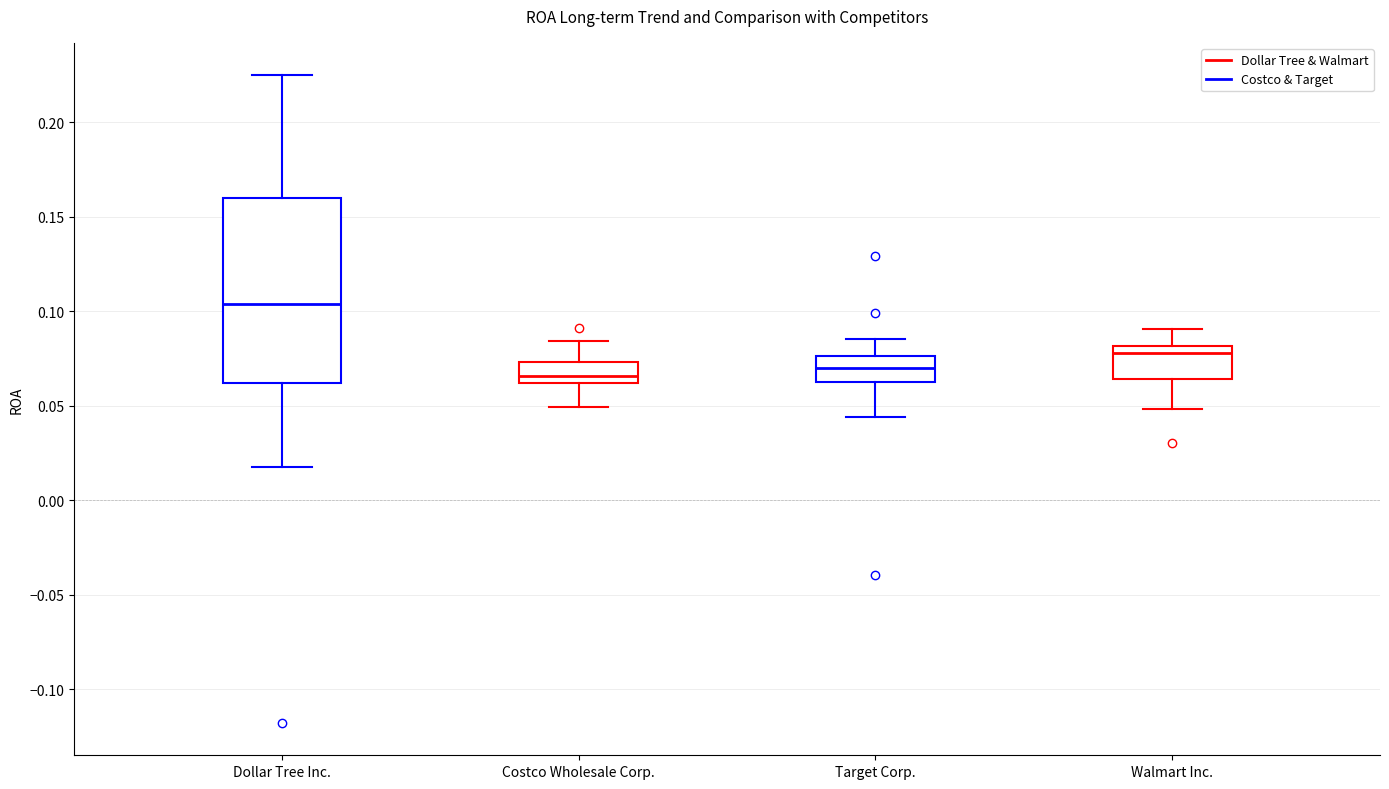

Reading left to right, read every box against the y-axis: the position of its median line, the range the box covers, and the ends of its whiskers. The values are not printed on the chart, so give them approximately, as read against the axis.

Dollar Tree Inc.: median 0.105, box 0.060 to 0.160, whiskers 0.020 to 0.225
Costco Wholesale Corp.: median 0.065, box 0.060 to 0.075, whiskers 0.050 to 0.085
Target Corp.: median 0.070, box 0.060 to 0.075, whiskers 0.045 to 0.085
Walmart Inc.: median 0.080 (just below the box's upper edge), box 0.065 to 0.080, whiskers 0.050 to 0.090